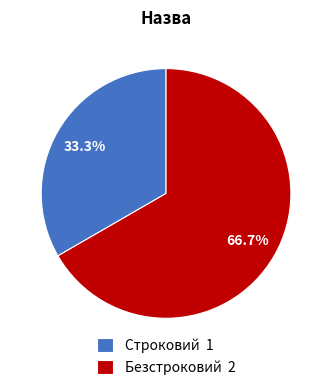

What is the smallest slice in the pie chart?

Строковий